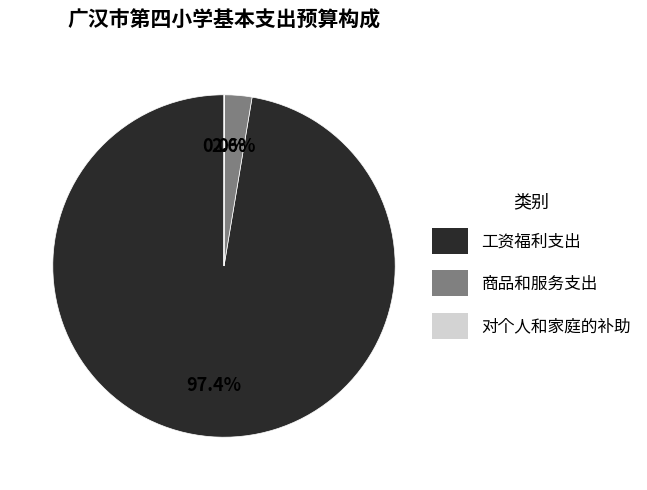

Is there any slice that represents more than half of the pie?

Yes